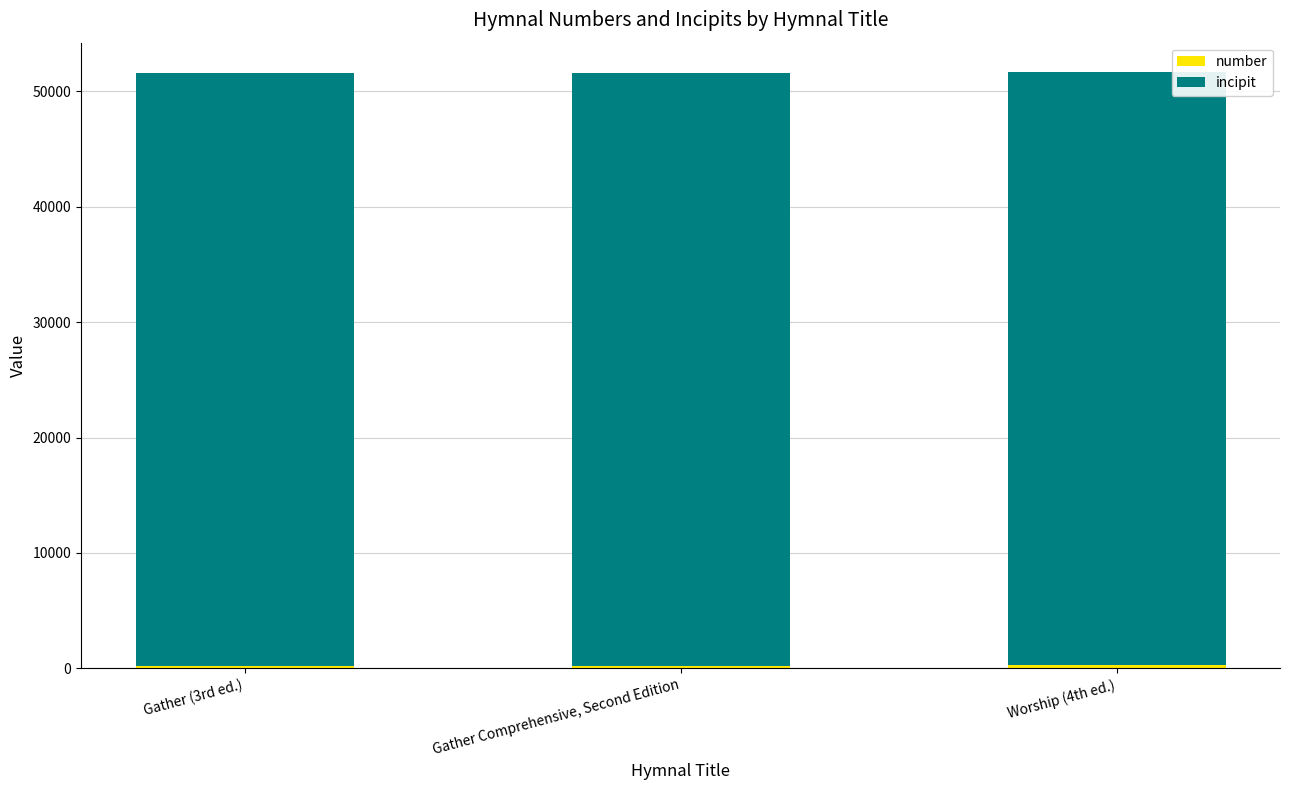

What is the label of the 1st bar from the right?

Worship (4th ed.)